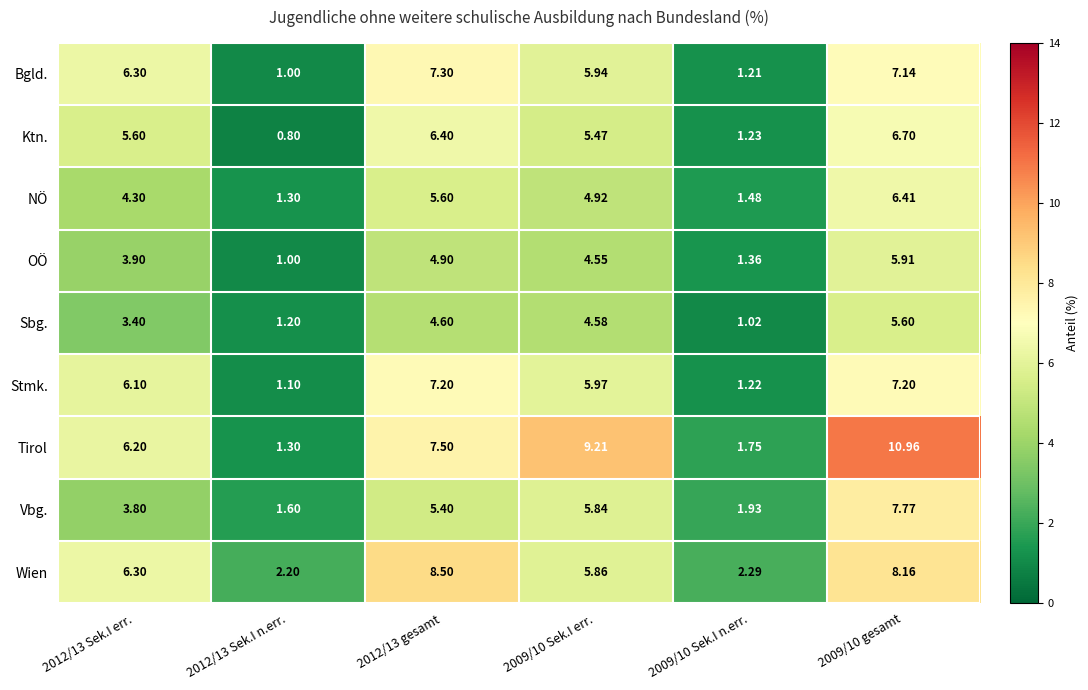

What is the total value across all series at 2009/10 Sek.I n.err.?

13.5